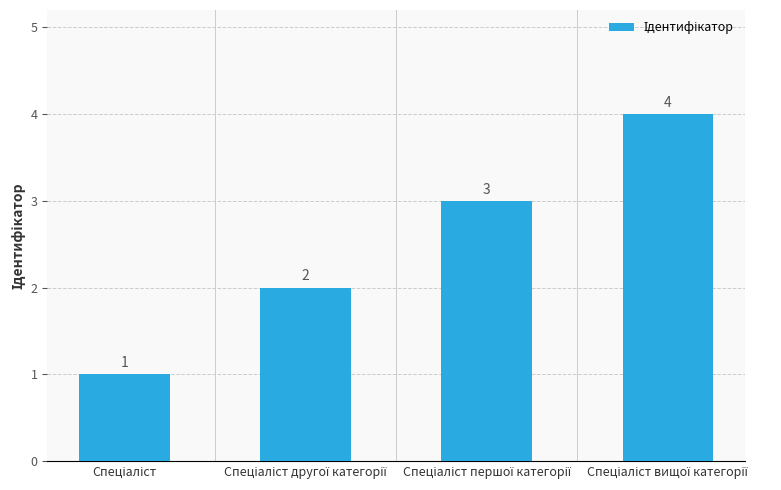

What is the maximum value shown in the chart?

4